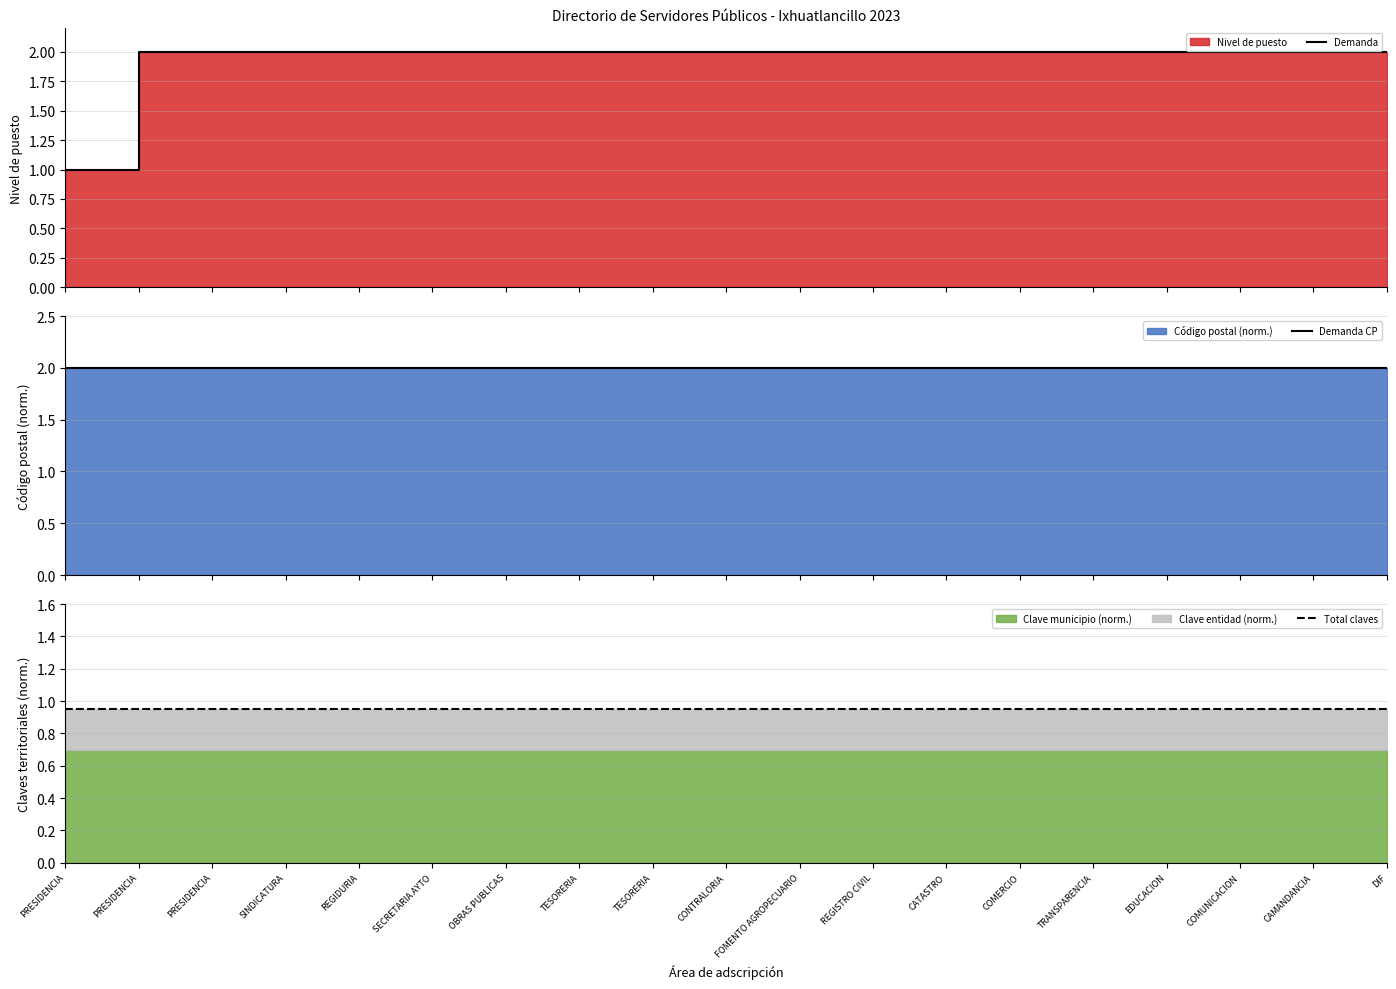

Which series has the widest spread of values?

Demanda